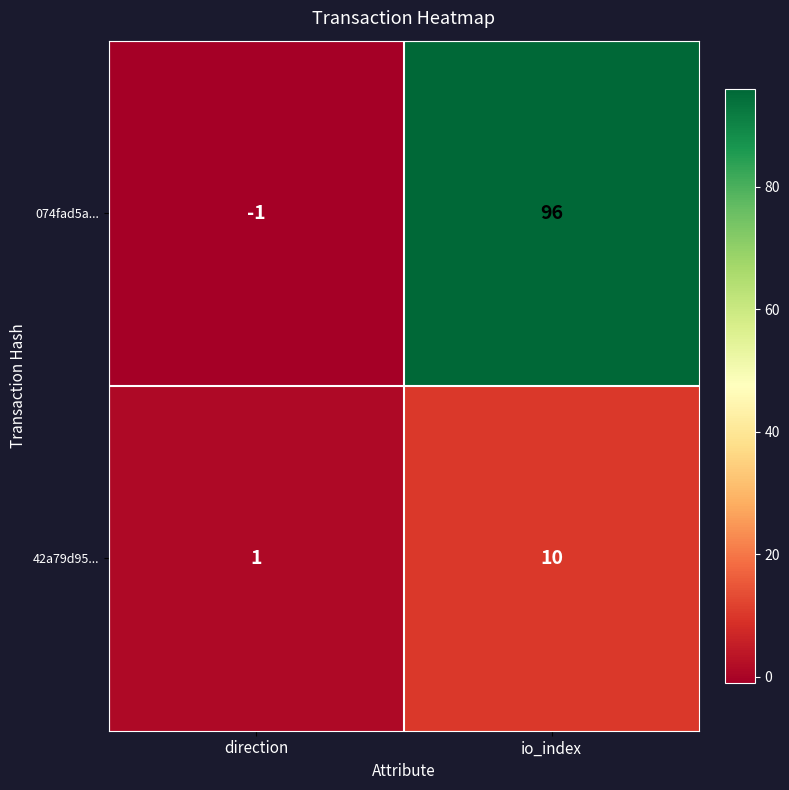

Which series has the widest spread of values?

074fad5a...